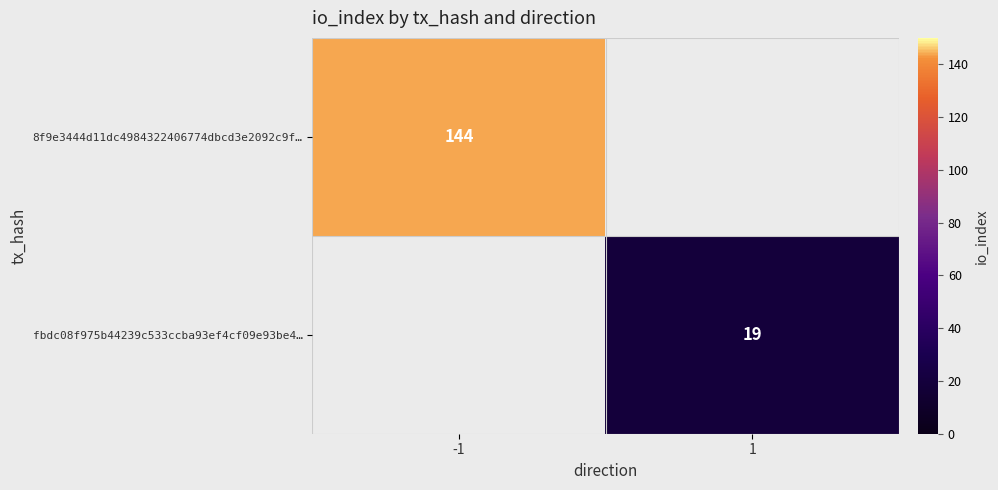

Is it true that fbdc08f975b44239c533ccba93ef4cf09e93be4… equals 28 at 1?

False